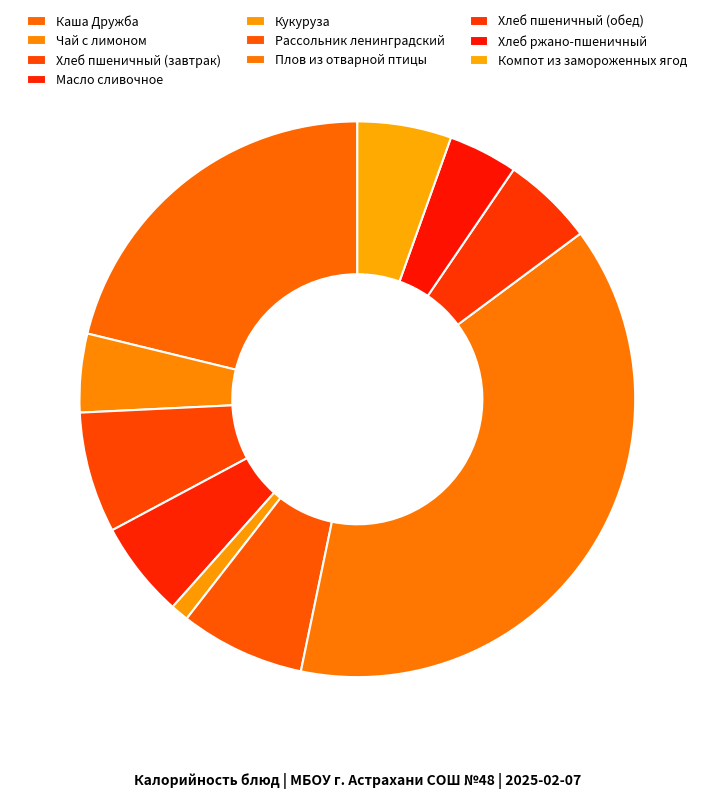

How many segments does this pie chart have?

10